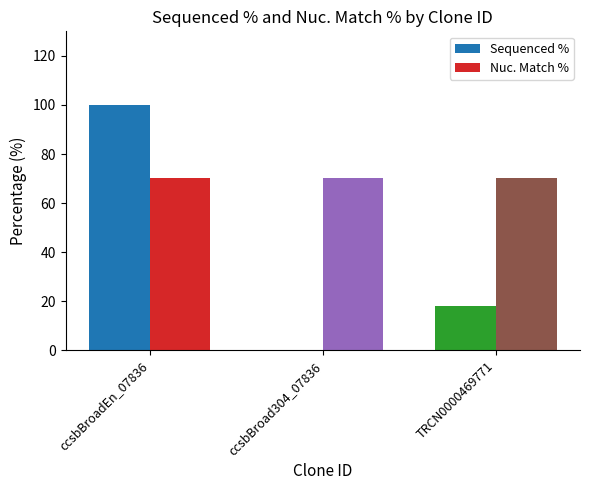

Is it true that Nuc. Match % equals 70.3 at ccsbBroad304_07836?

True